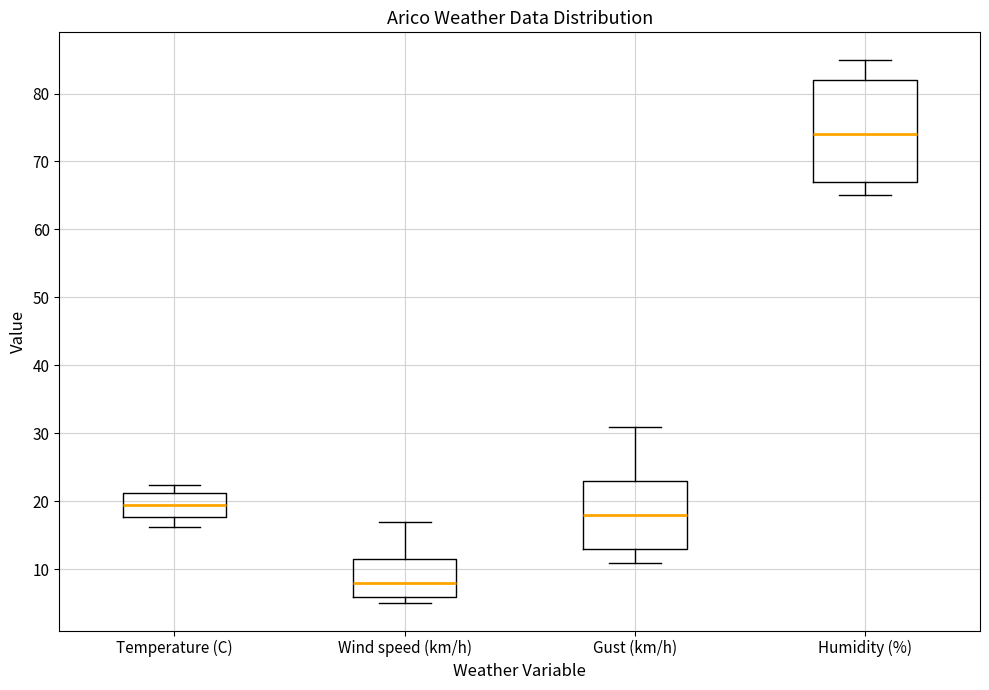

Reading left to right, read every box against the y-axis: the position of its median line, the range the box covers, and the ends of its whiskers. The values are not printed on the chart, so give them approximately, as read against the axis.

Temperature (C): median 20, box 18 to 21, whiskers 16 to 22
Wind speed (km/h): median 8, box 6 to 12, whiskers 5 to 17
Gust (km/h): median 18, box 13 to 23, whiskers 11 to 31
Humidity (%): median 74, box 67 to 82, whiskers 65 to 85